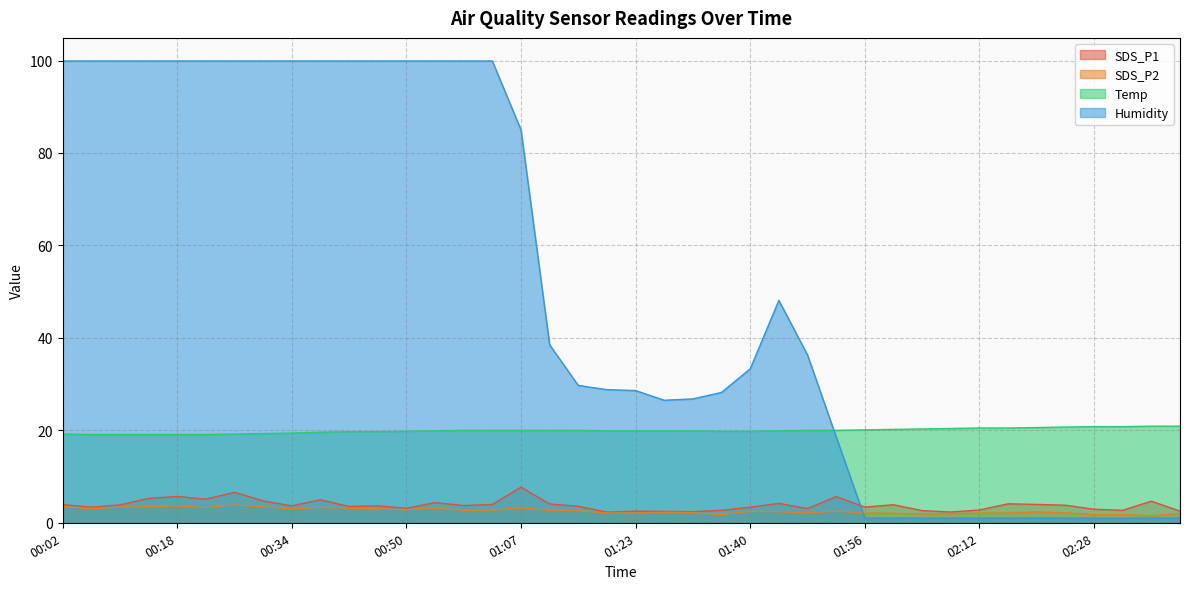

How many interior local peaks does the Humidity series have?

1